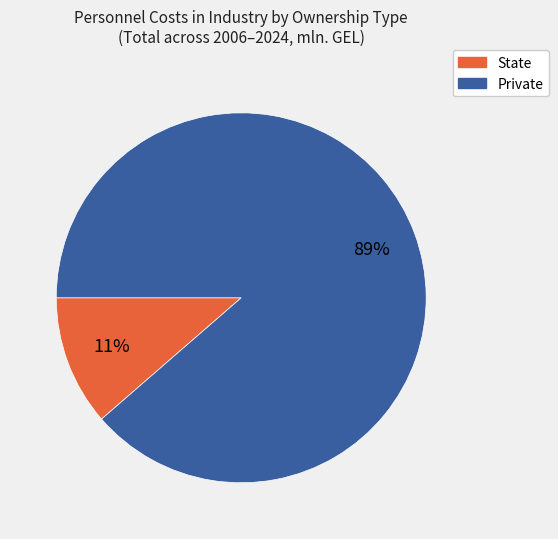

Between State and Private, which is larger?

Private